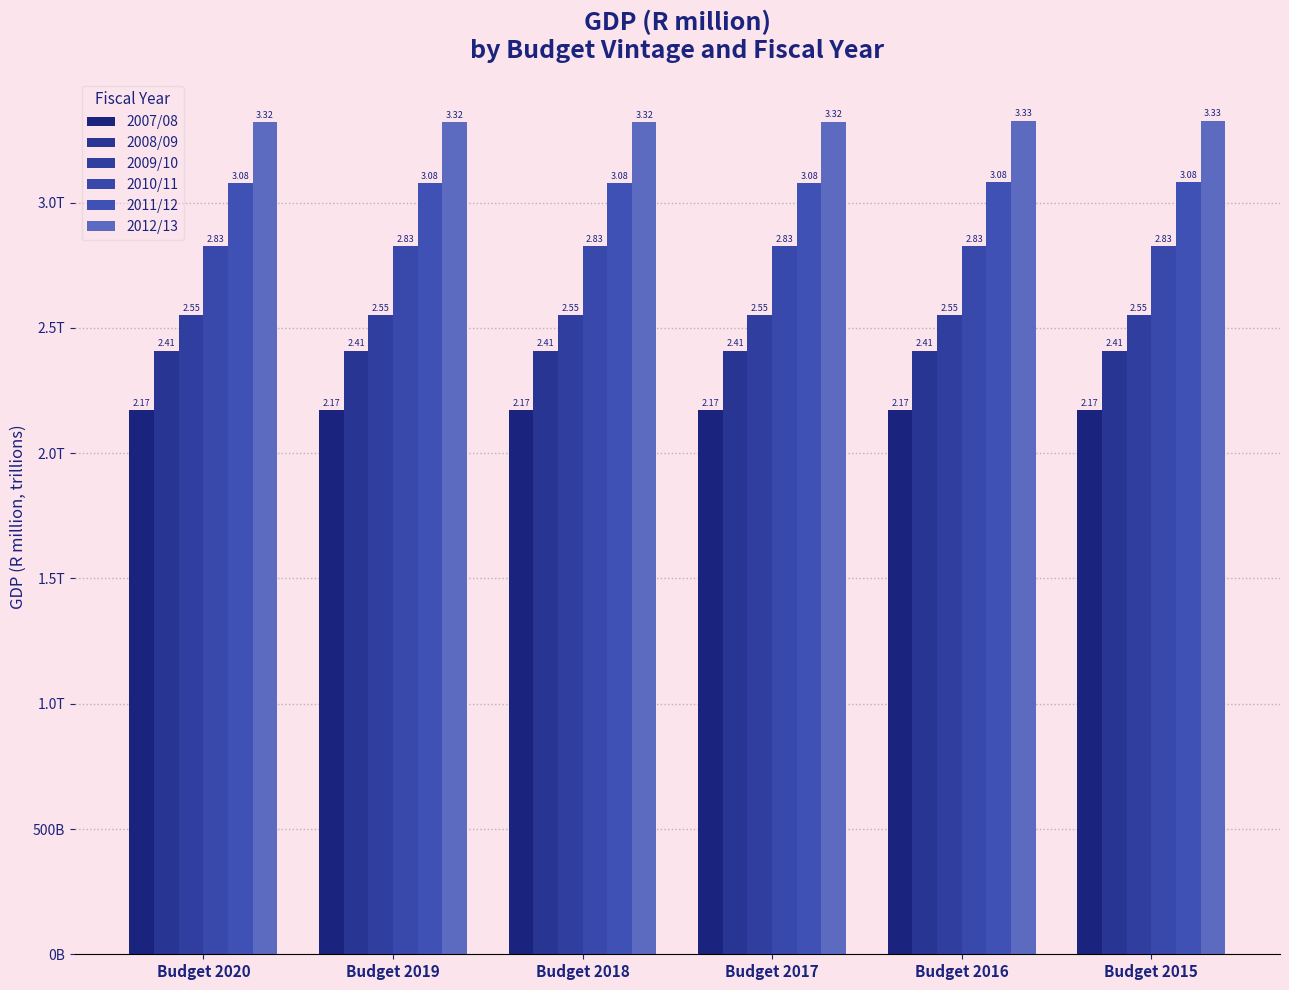

What is the sum of the 2011/12 values at Budget 2015 and Budget 2018?

6.2